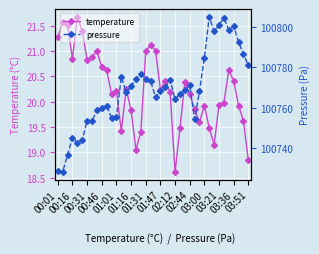

At which category does temperature reach its first local peak?

00:16